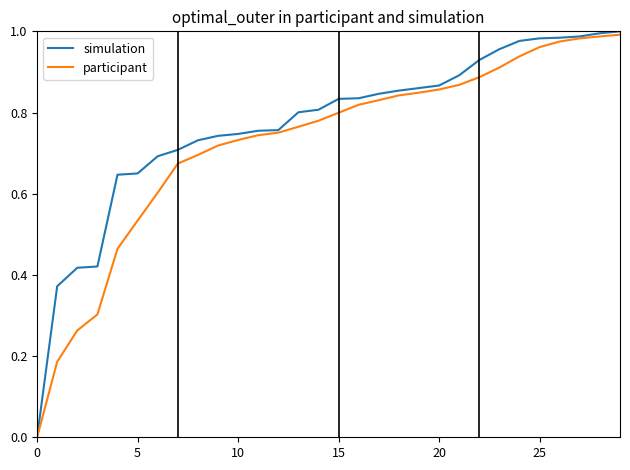

Which series has the widest spread of values?

simulation